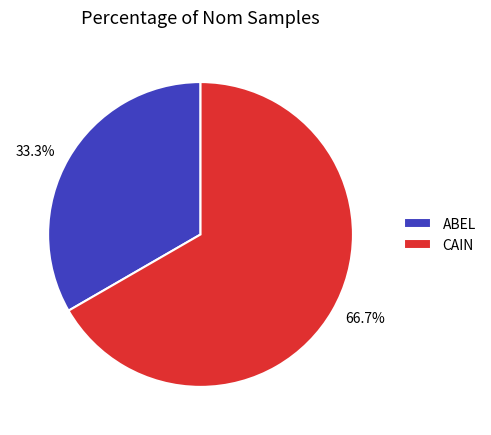

The CAIN slice represents 67% of the pie. True or false?

True